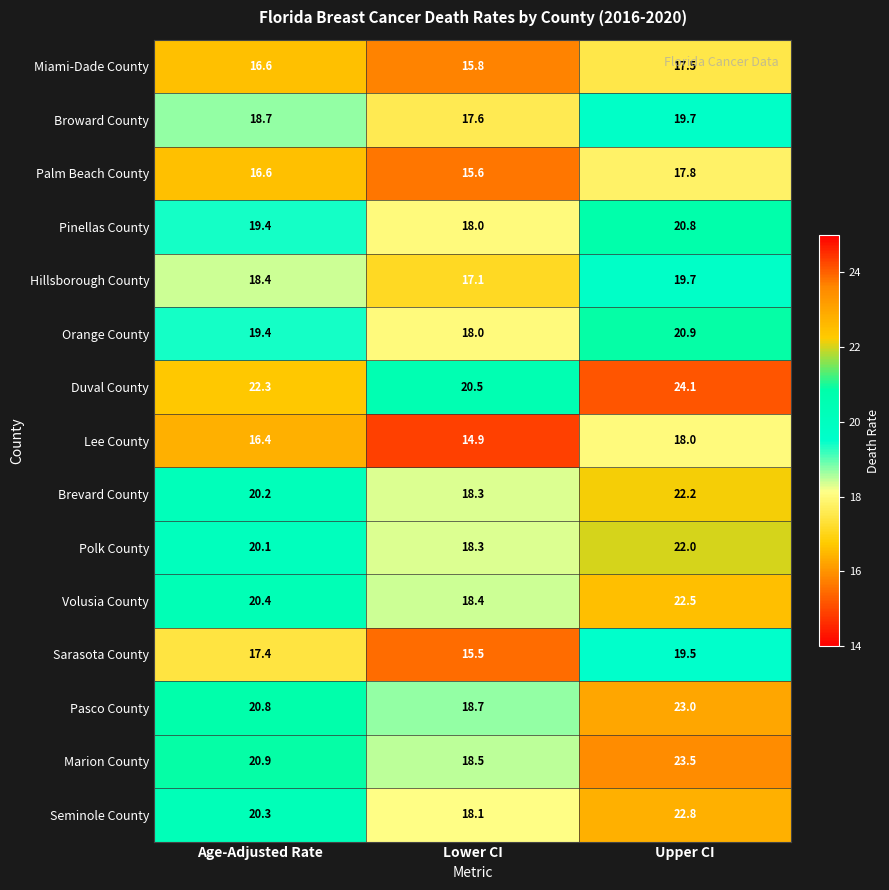

How many categories are shown in the chart?

3